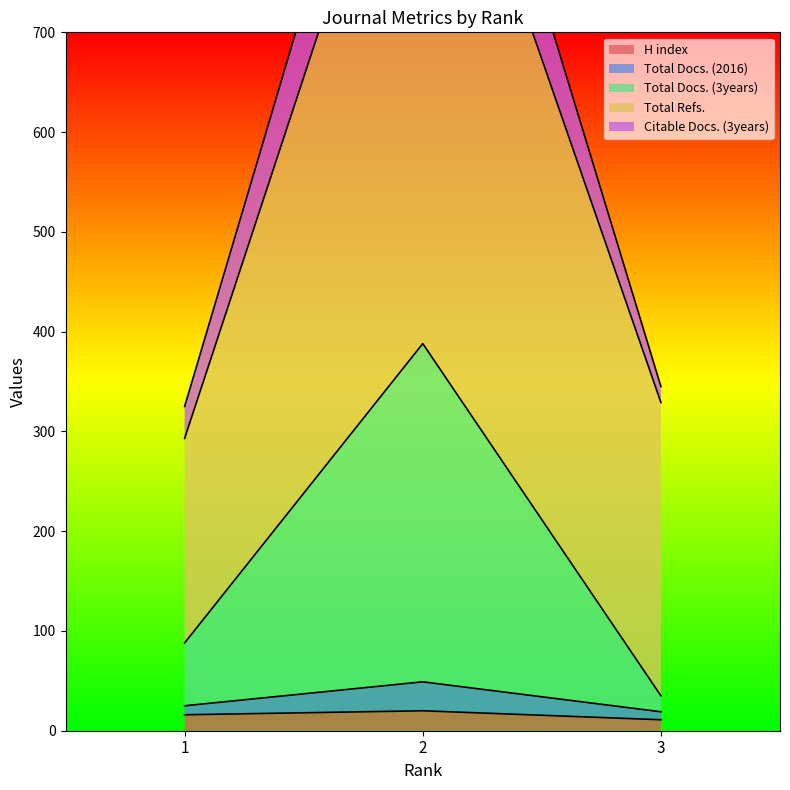

What is the highest value of the H index series?

20